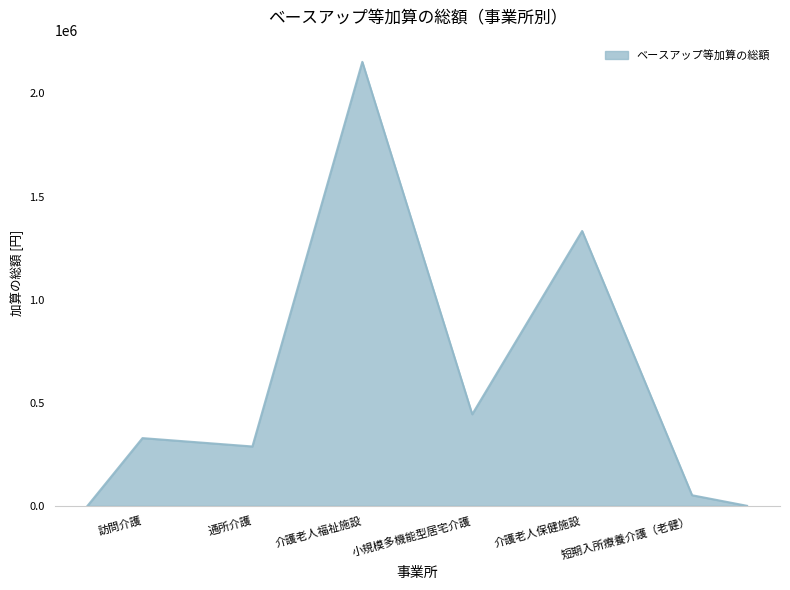

What is the maximum value shown in the chart?

2153088